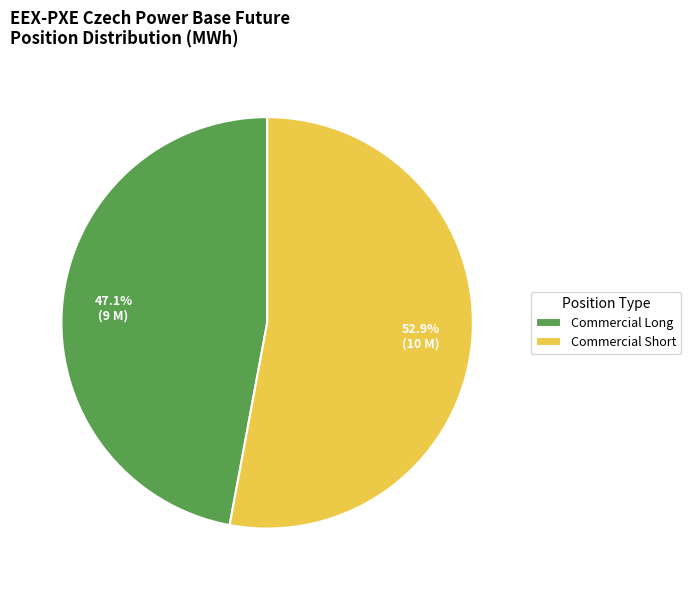

Does Commercial Short represent more than half of the total?

Yes